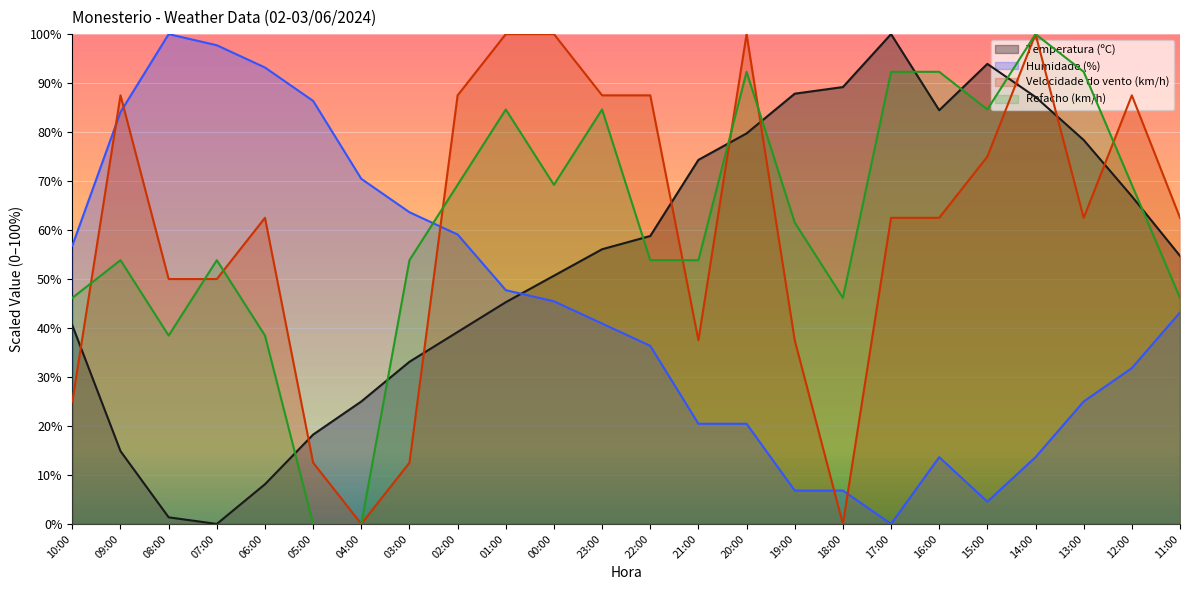

What position from the right is 19:00?

9